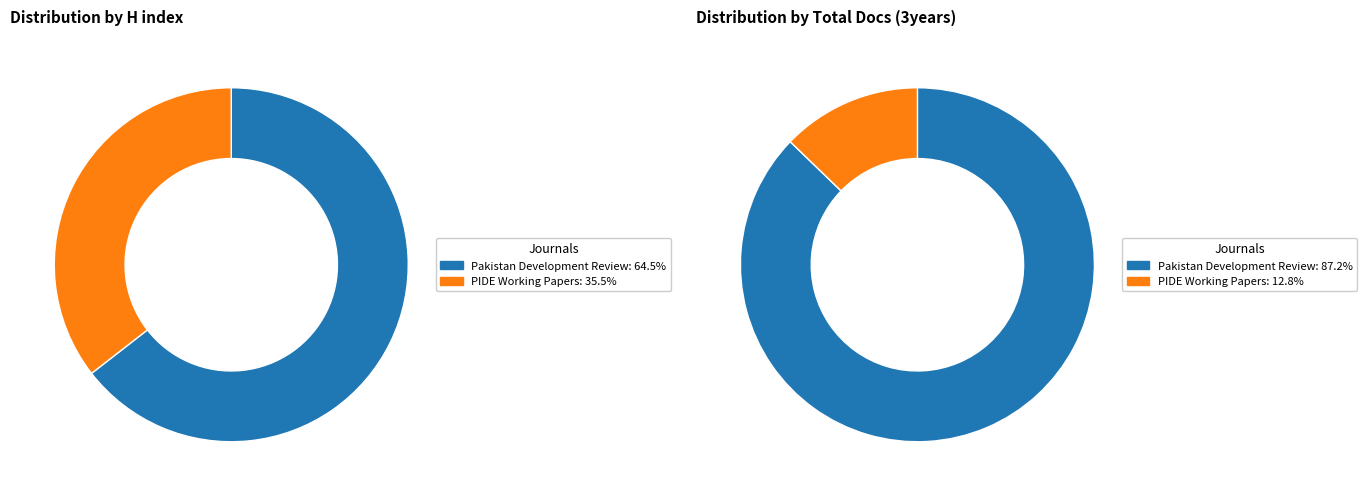

Does PIDE Working Papers represent more than half of the total?

No